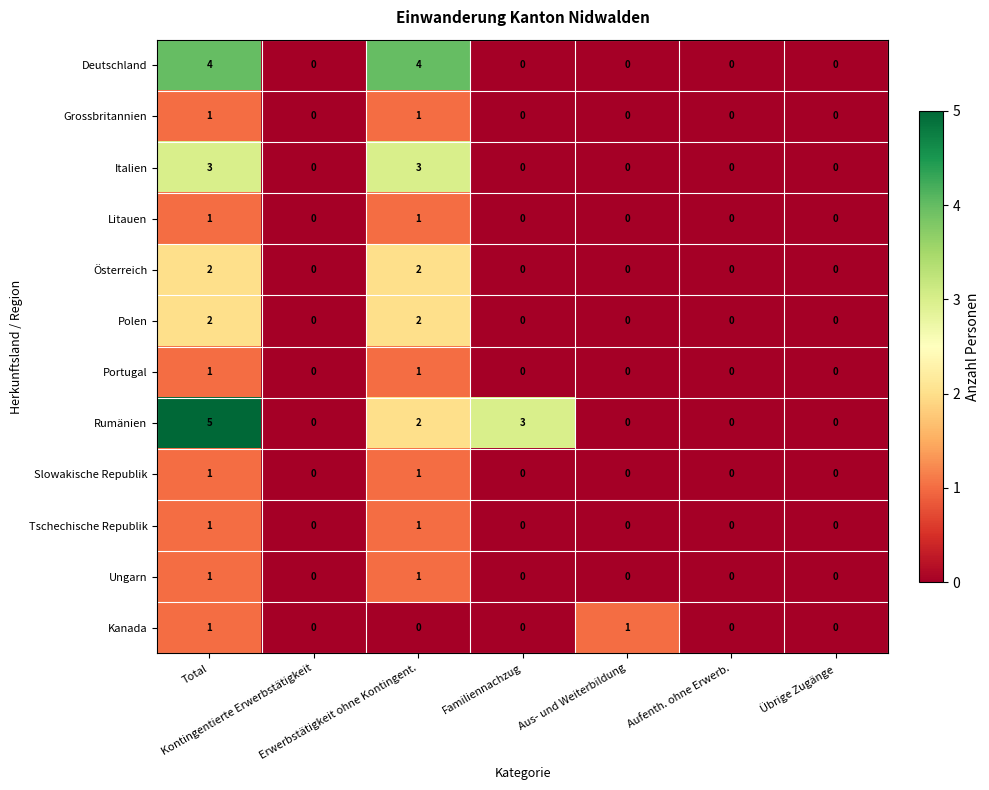

What is the total value across all series at Aus- und Weiterbildung?

1